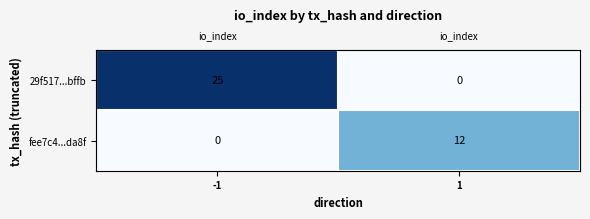

The value of fee7c4...da8f at 1 is 12. True or false?

True